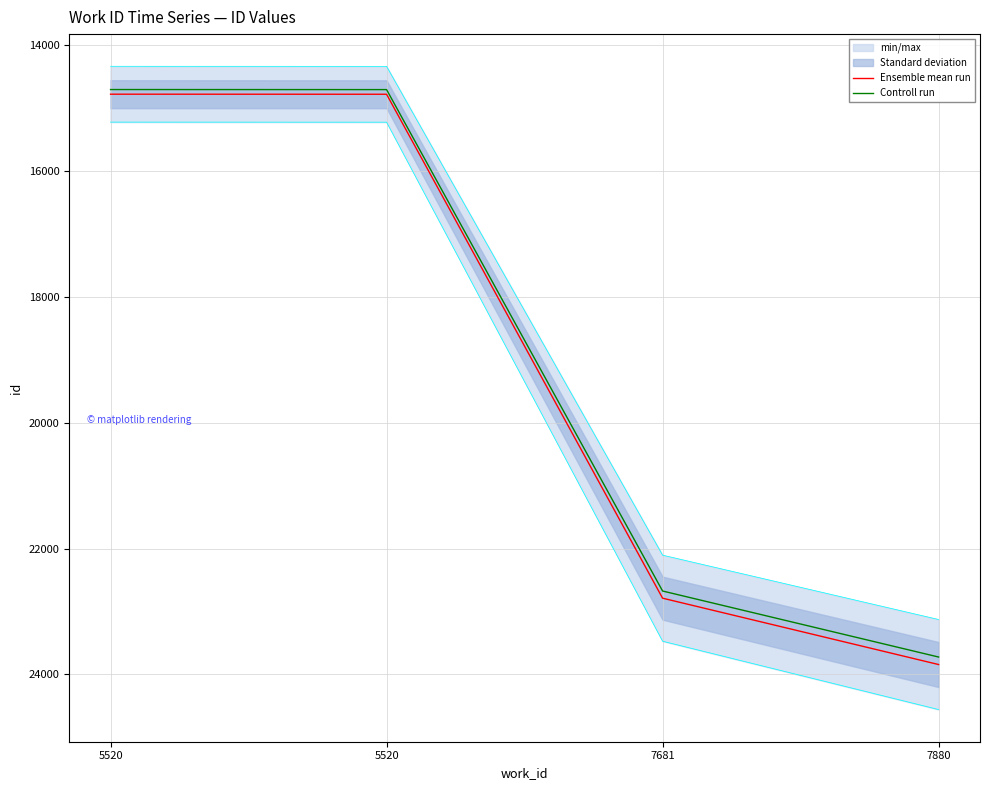

What is the difference between the Controll run values at 5520 and 7880?

9014.7